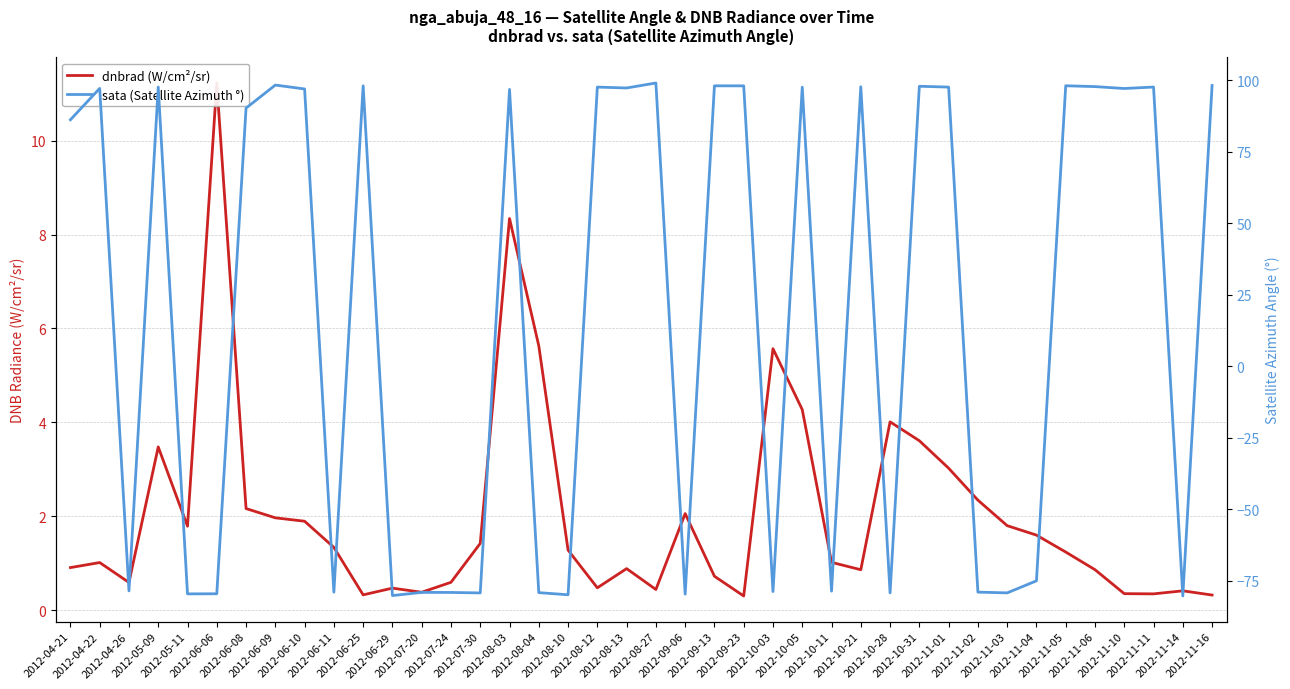

What is the minimum value shown in the chart?

-80.4